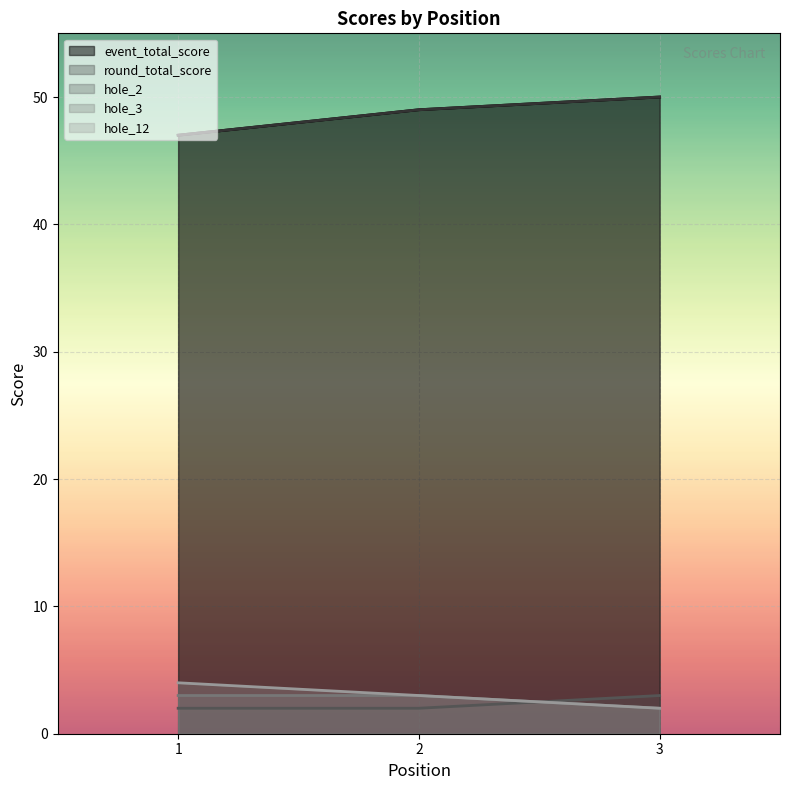

What is the difference between the maximum and minimum values in the round_total_score series?

3